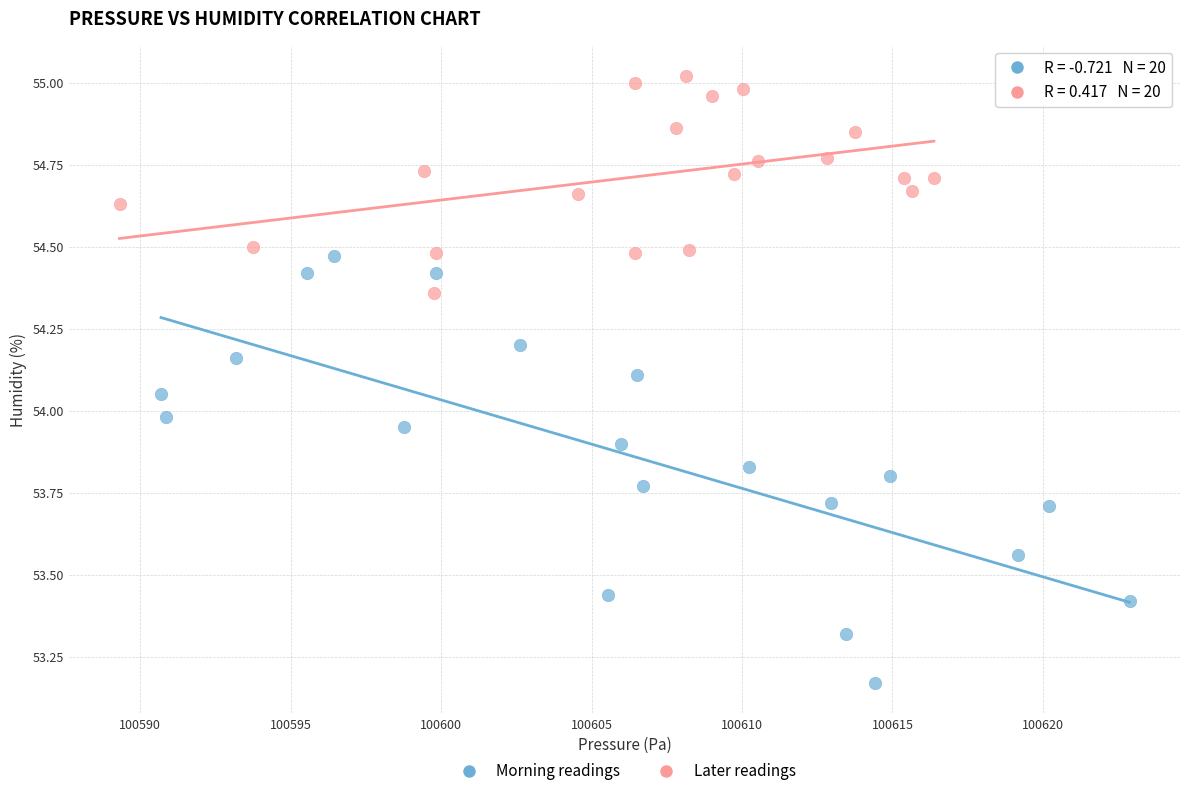

Which series reaches the minimum Y coordinate?

Morning readings